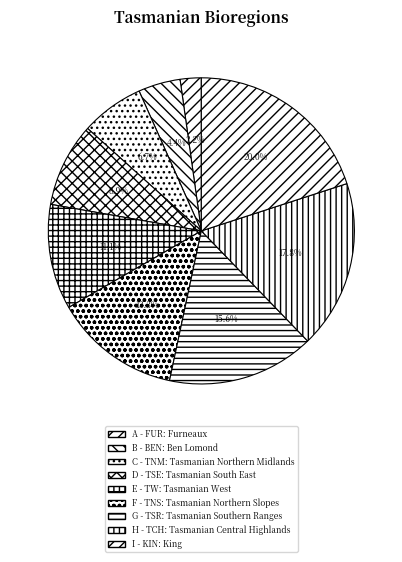

Combined, what portion of the pie is A and C?

8.9%